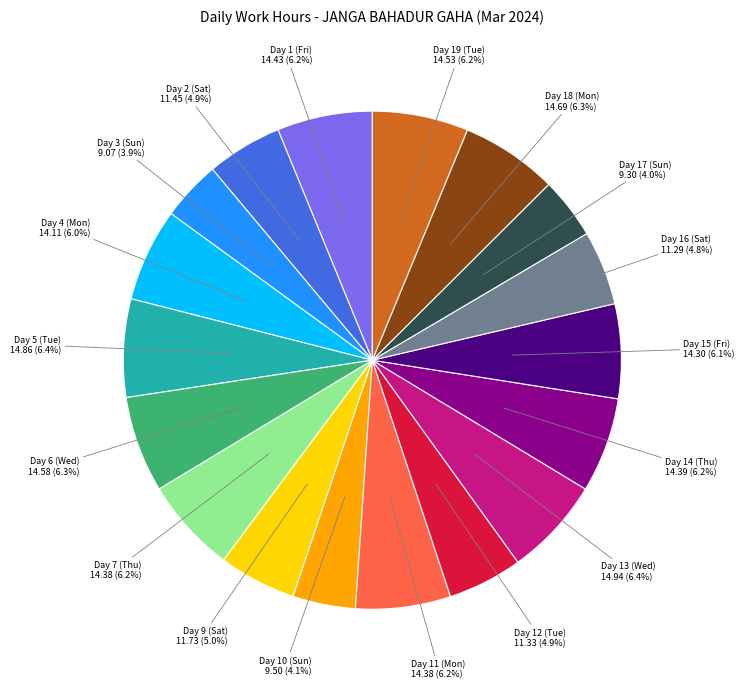

Does any single category account for the majority?

No